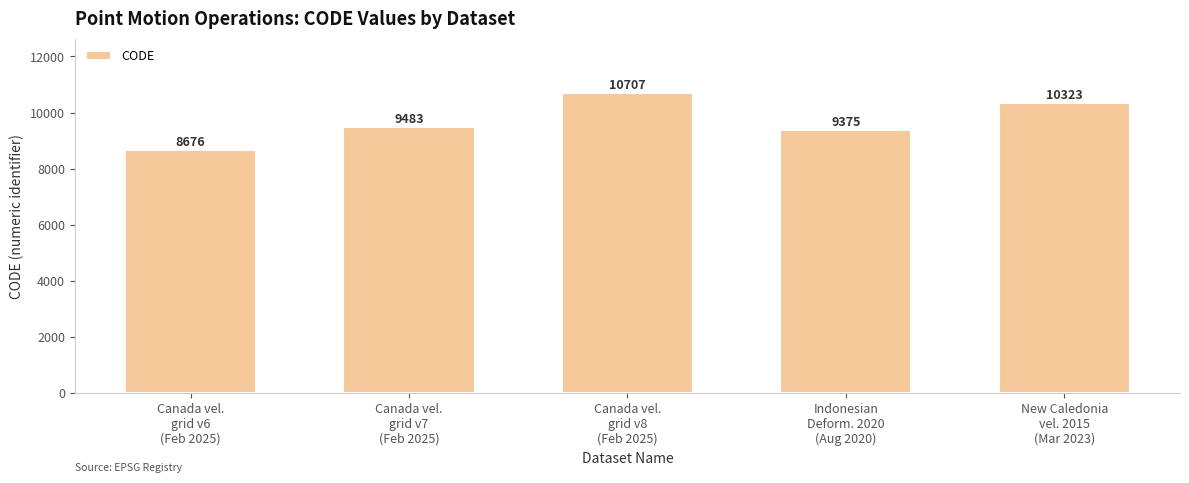

True or false: the data shows 13275 at Canada vel.
grid v6
(Feb 2025).

False